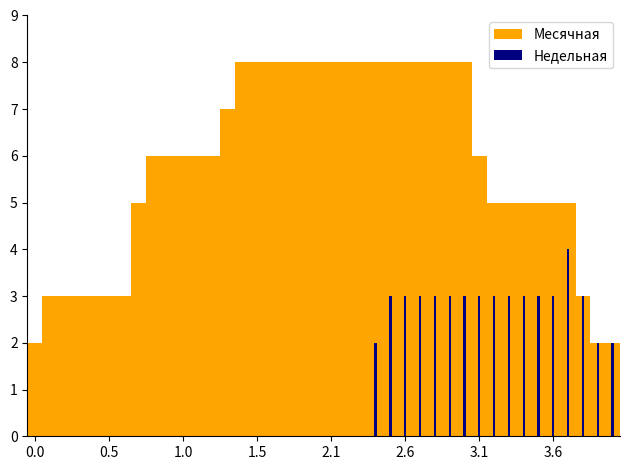

Is it true that Месячная equals 8 at 14?

True